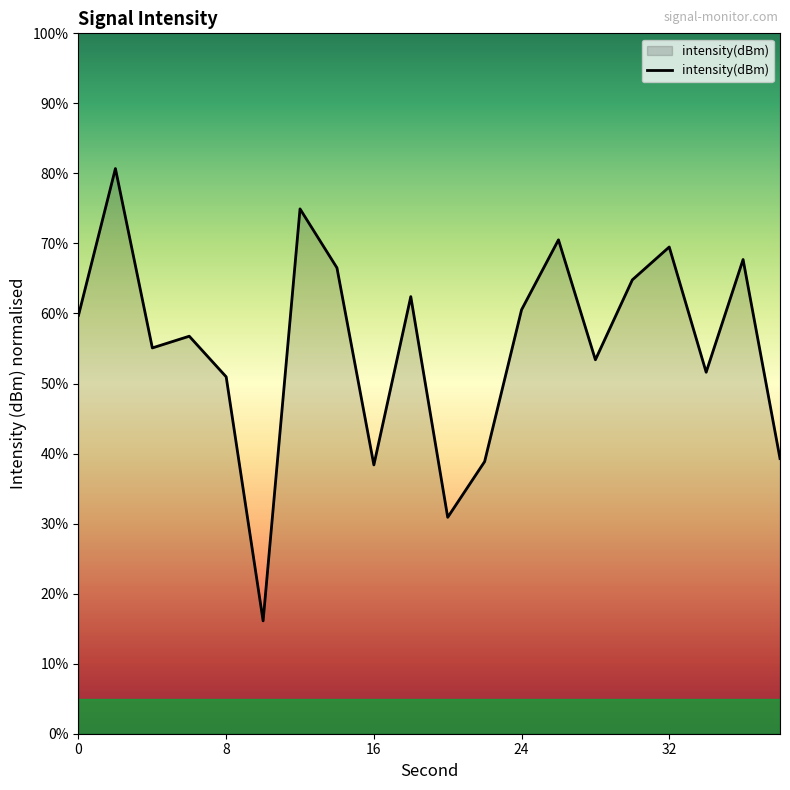

How many interior local valleys (lower than both neighbors) does the data have?

6